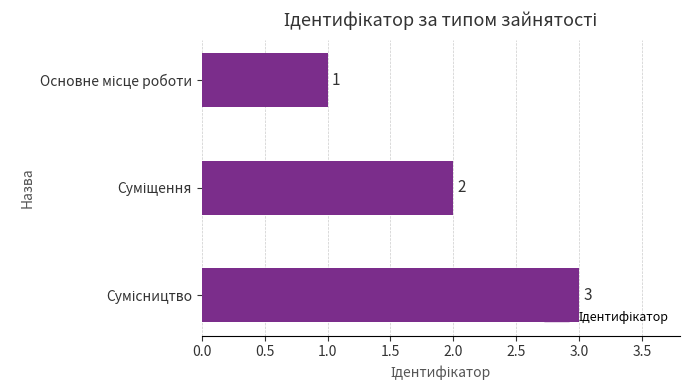

What is the smallest value displayed?

1